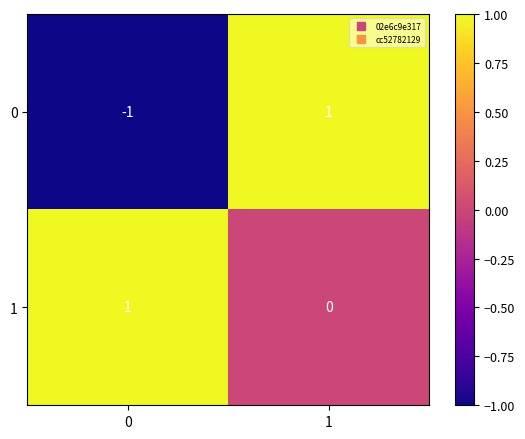

The 1 series shows 1 at 0. True or false?

True